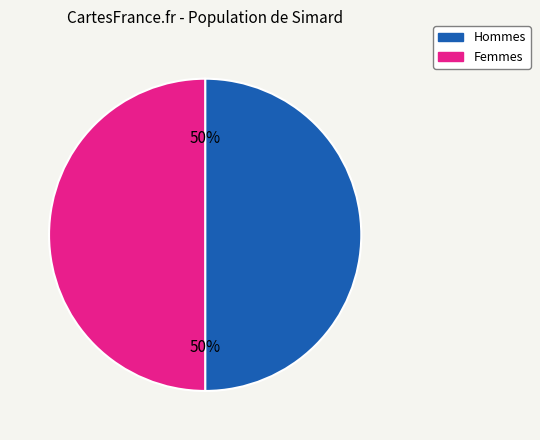

To the nearest percent, what is the difference between the largest and smallest slice percentages?

0%